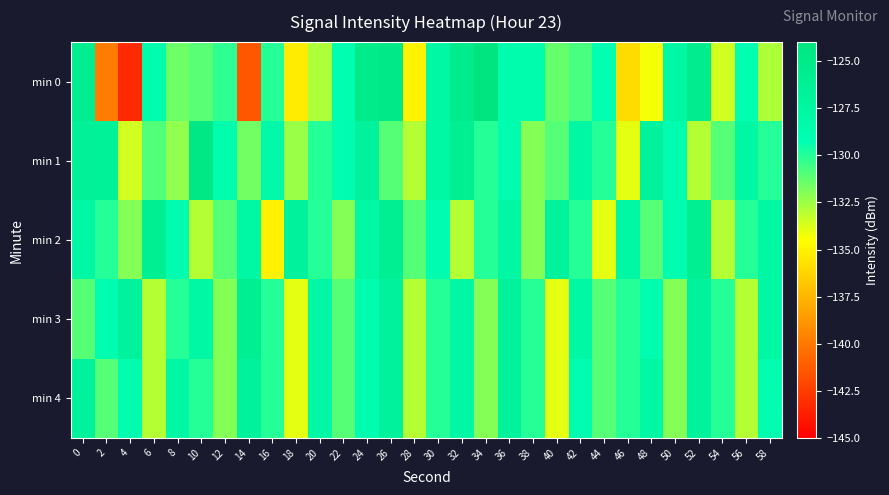

At which category is the sum across all series the highest?

26